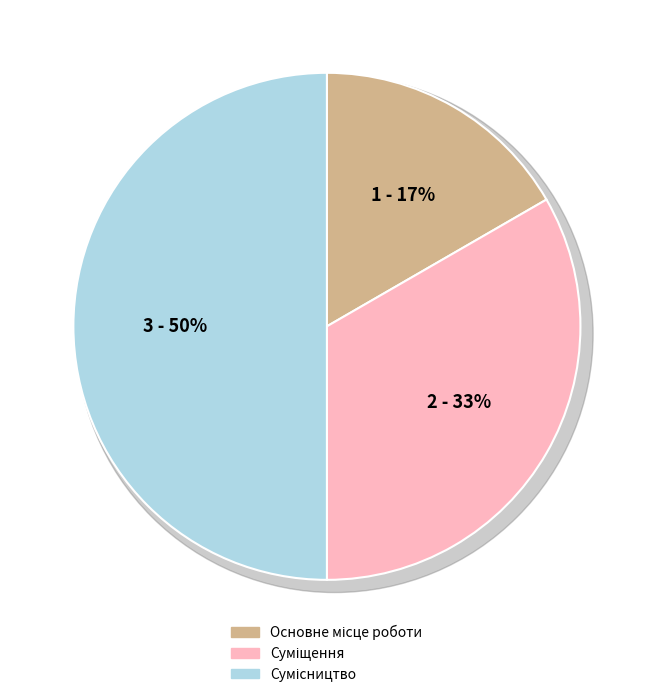

Is Основне місце роботи the majority of the pie?

No